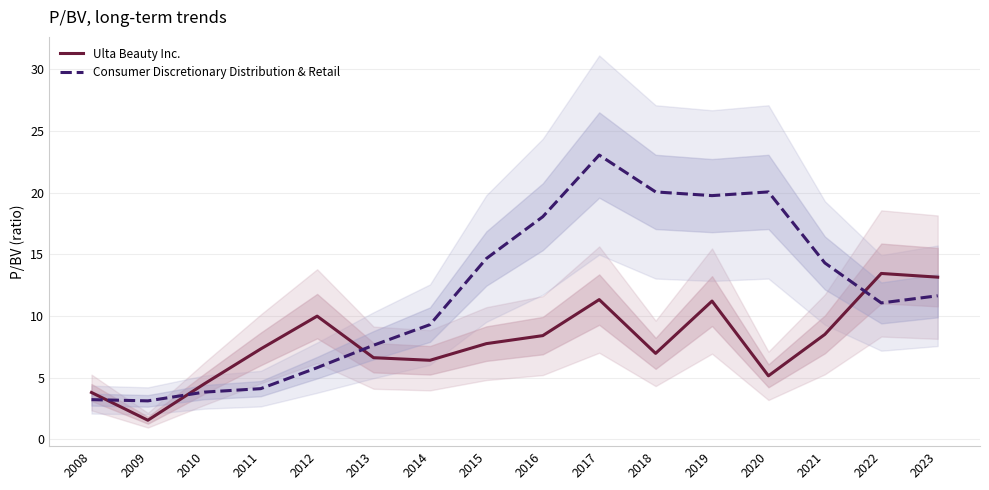

At 2014, list the series in order from smallest to largest.

Ulta Beauty Inc., Consumer Discretionary Distribution & Retail